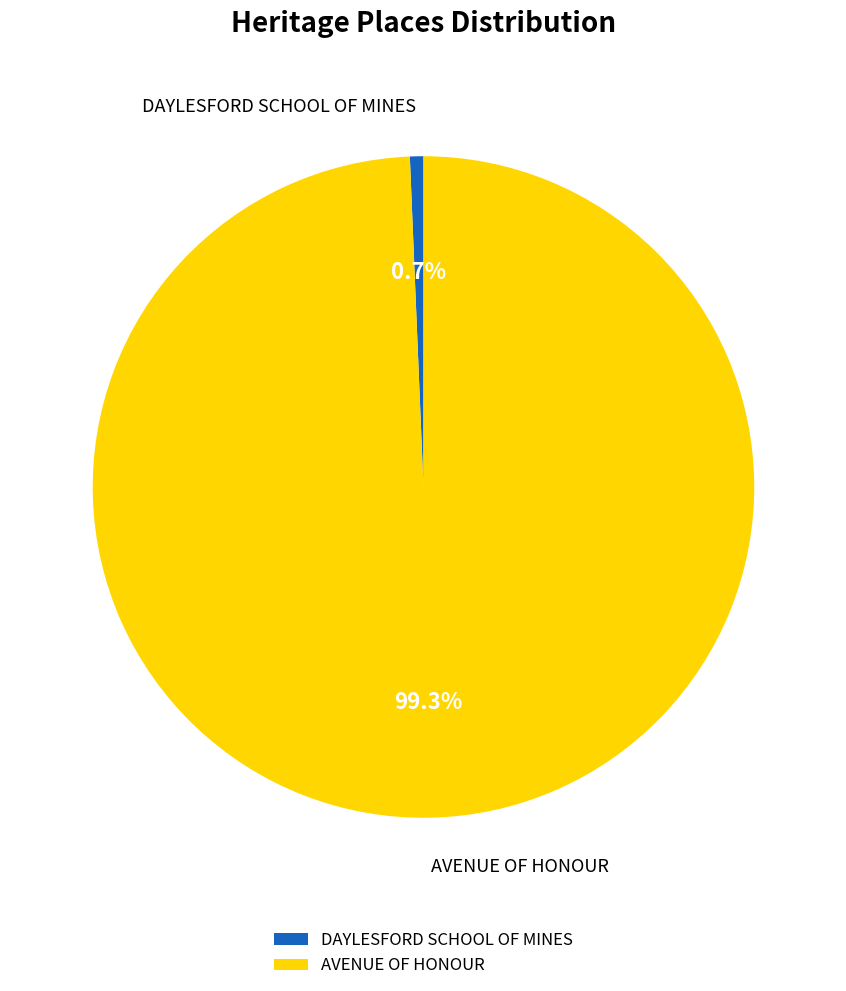

Combined, what portion of the pie is DAYLESFORD SCHOOL OF MINES and AVENUE OF HONOUR?

100.0%